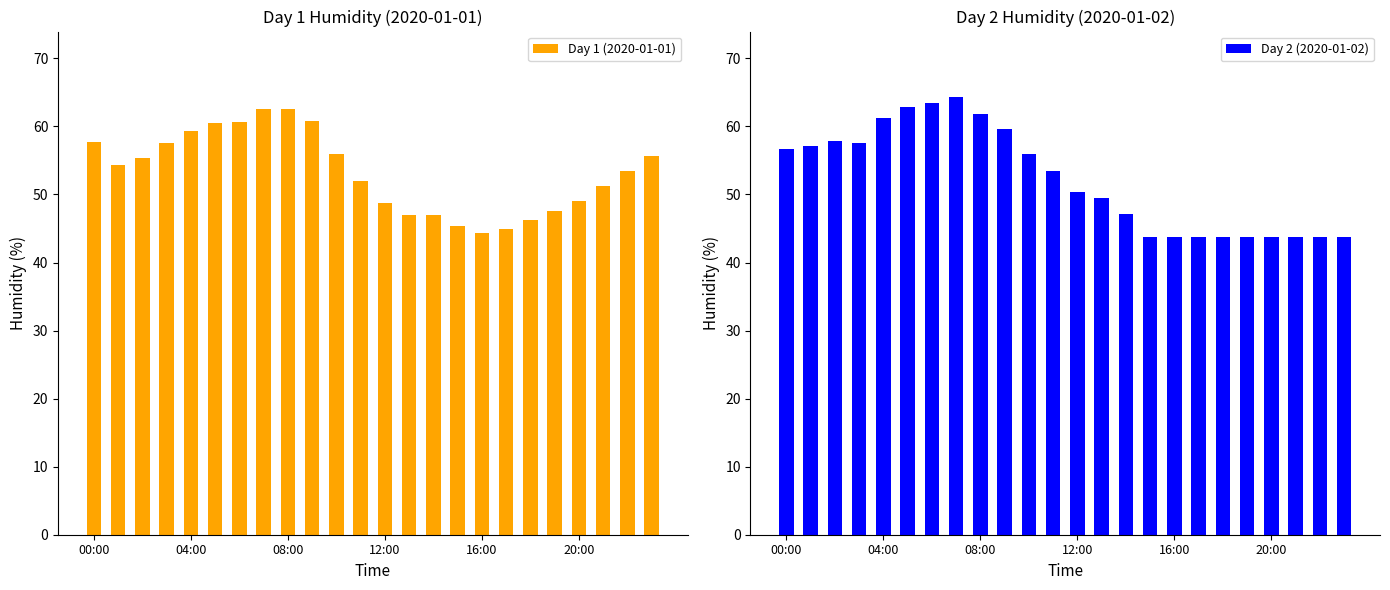

True or false: Day 1 (2020-01-01) has a value of 62.5 at 08:00.

True